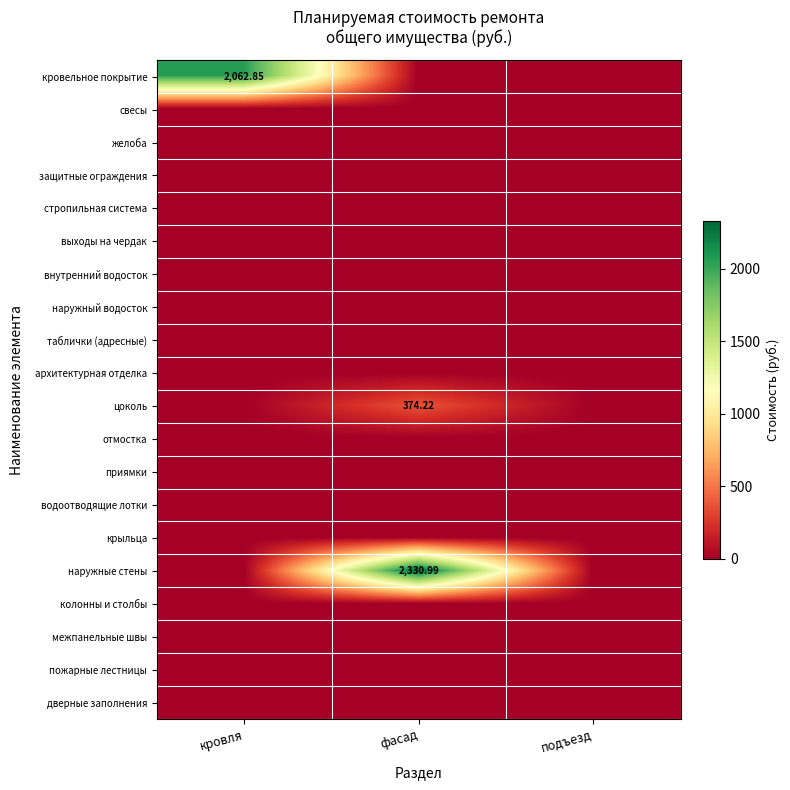

Which series has the largest range (max minus min)?

наружные стены